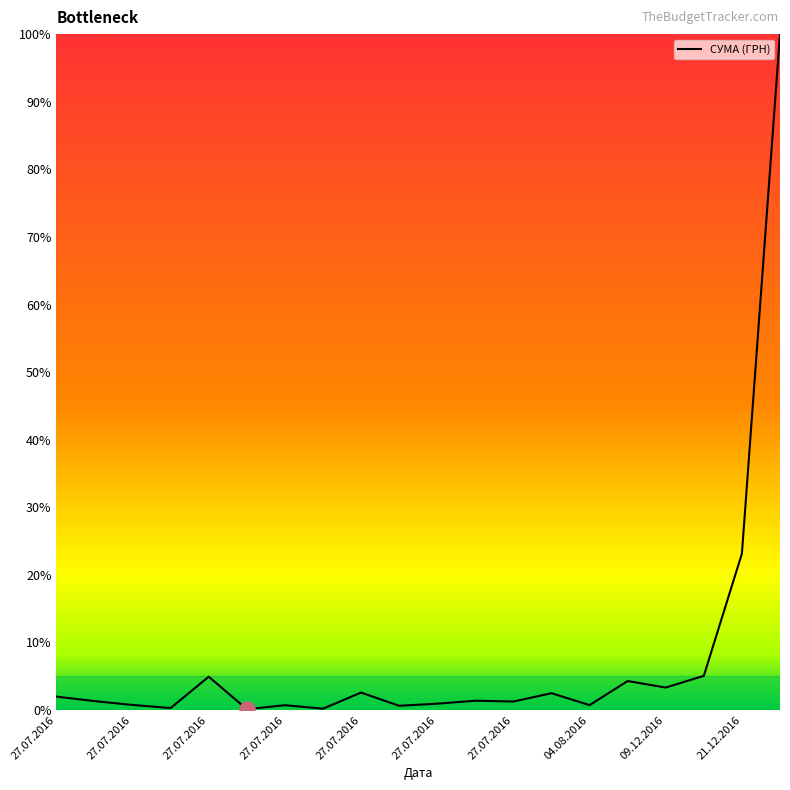

What is the maximum value shown in the chart?

100.0